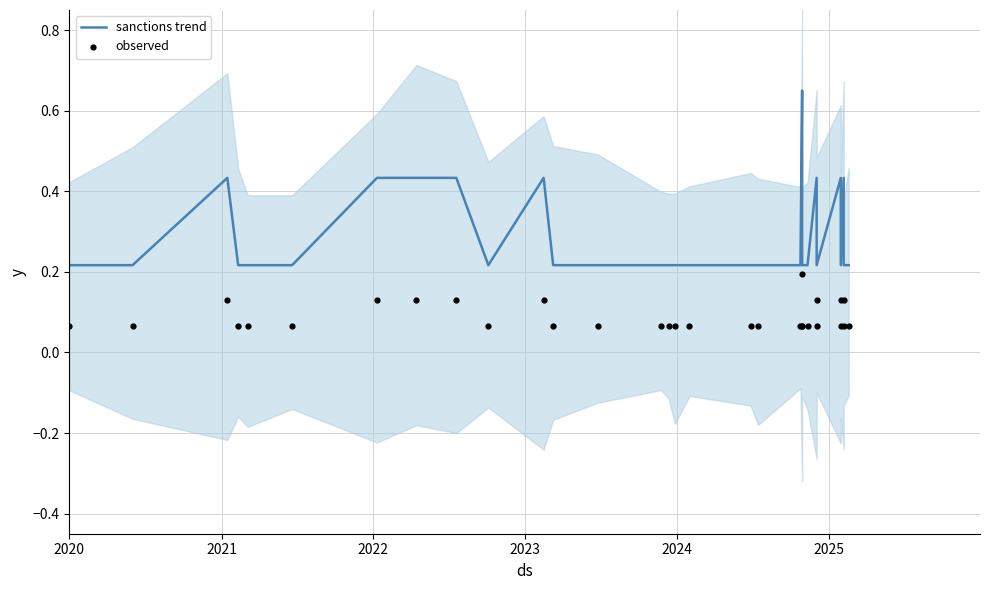

What are all the series names shown in the legend?

sanctions trend, observed